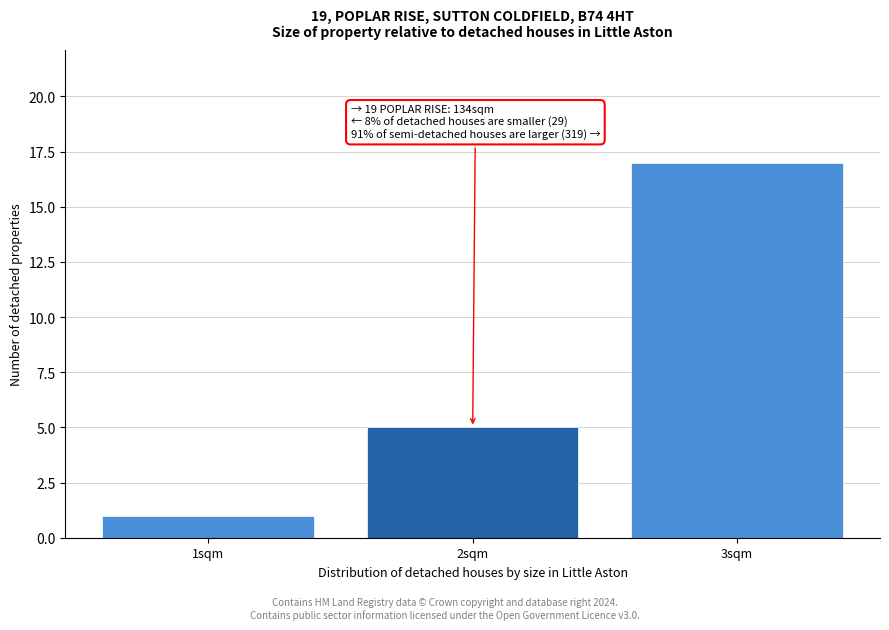

Reading right to left, extract all data points from this chart.

3sqm=17	2sqm=5	1sqm=1